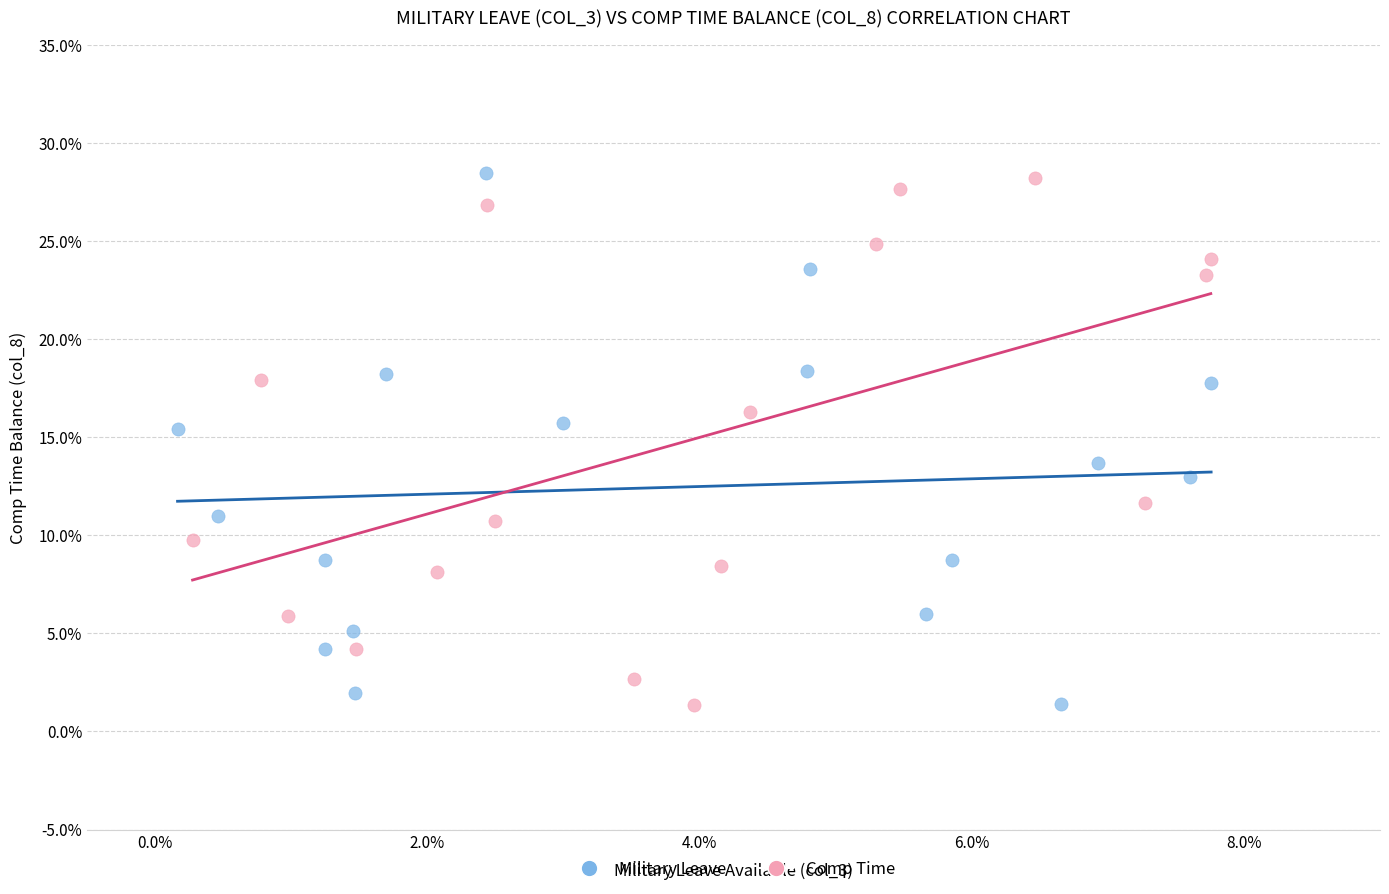

What are all the series names shown in the legend?

Military Leave, Comp Time